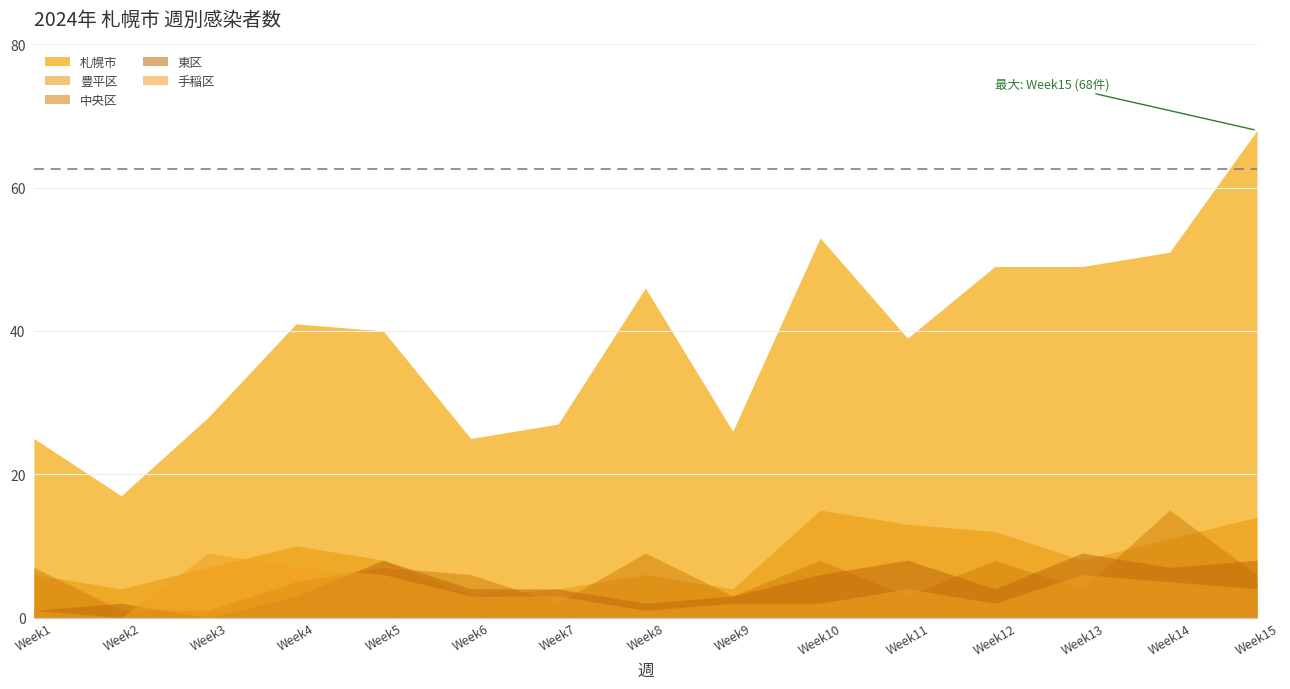

At which label does 手稲区 first exceed 3?

Week3